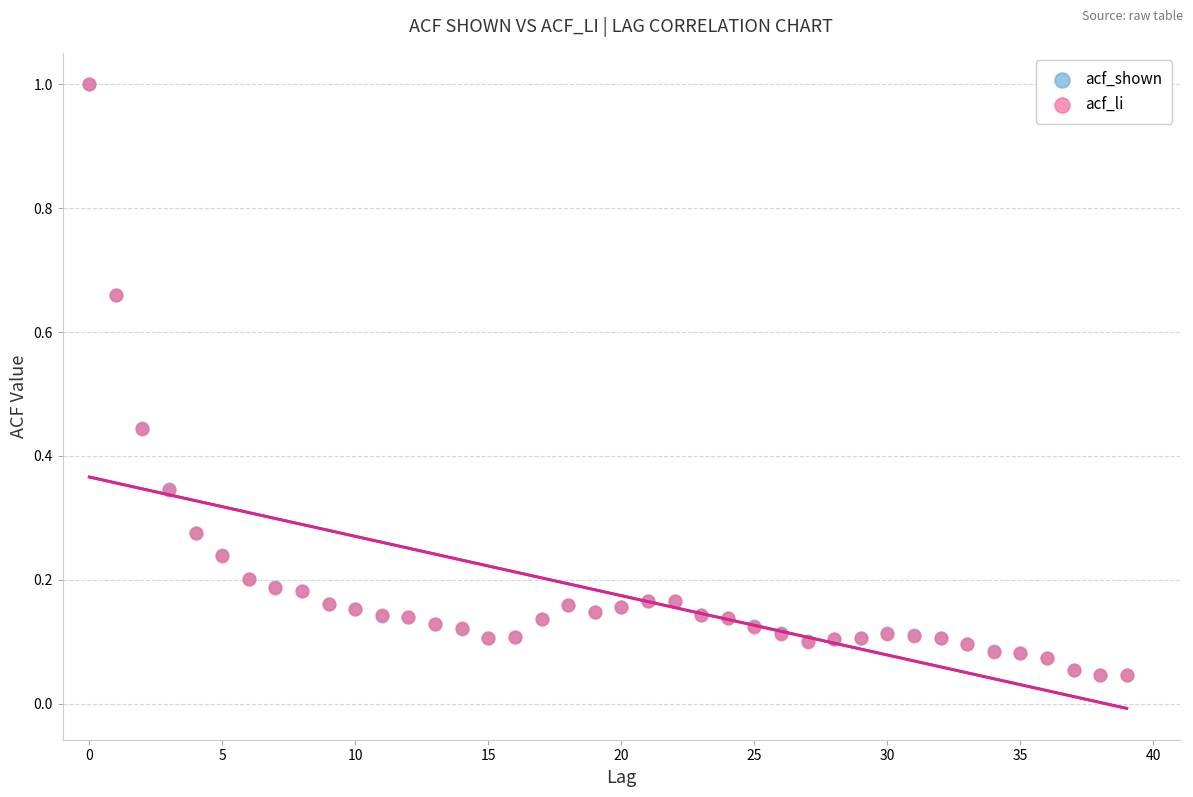

What are all the series names shown in the legend?

acf_shown, acf_li